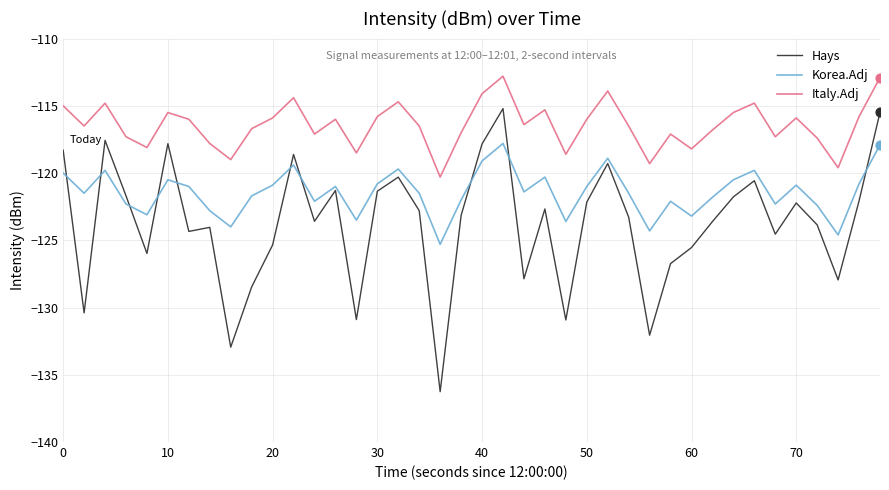

Which series has the largest total across all categories?

Italy.Adj